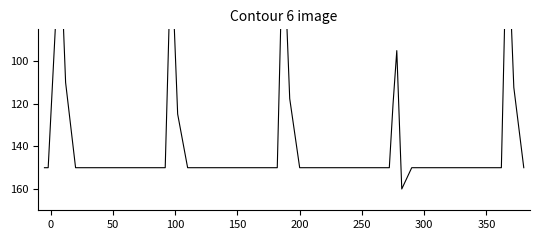

Is it true that the value at 20 is 74.0?

False